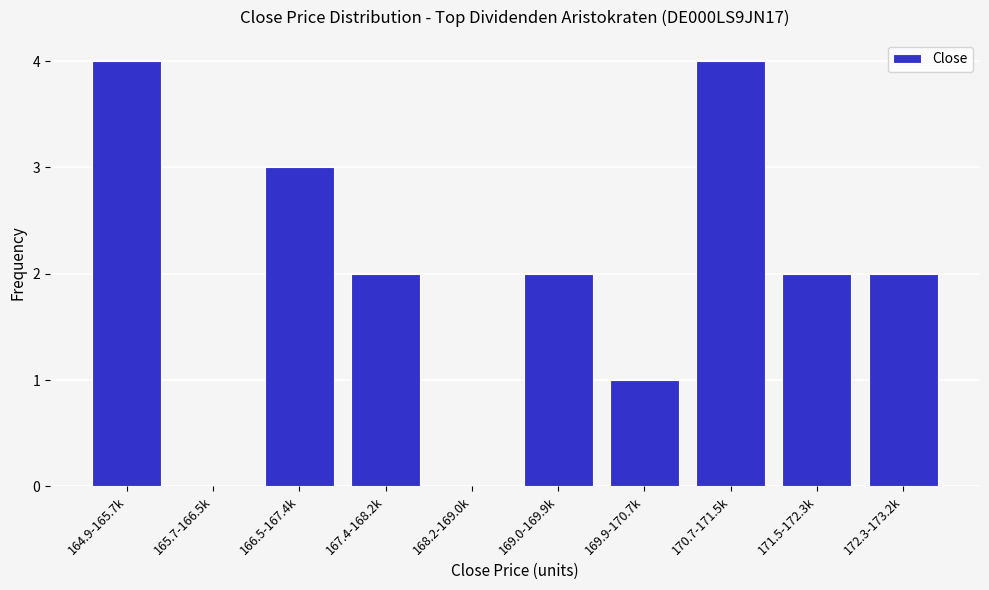

Reading left to right, list all the values displayed in this chart.

164.9-165.7k=4	165.7-166.5k=0	166.5-167.4k=3	167.4-168.2k=2	168.2-169.0k=0	169.0-169.9k=2	169.9-170.7k=1	170.7-171.5k=4	171.5-172.3k=2	172.3-173.2k=2